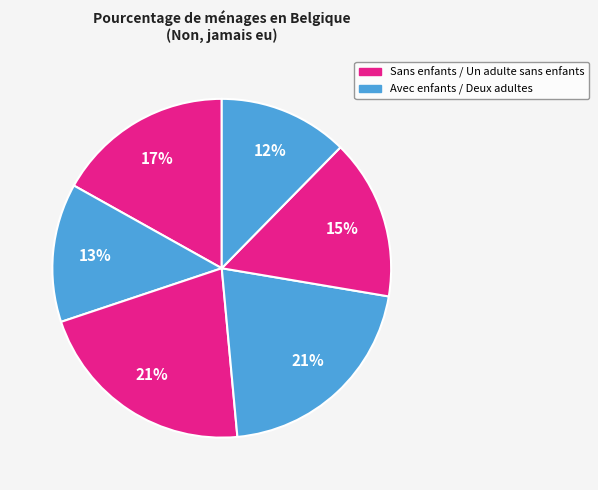

How many slices are in this pie chart?

6